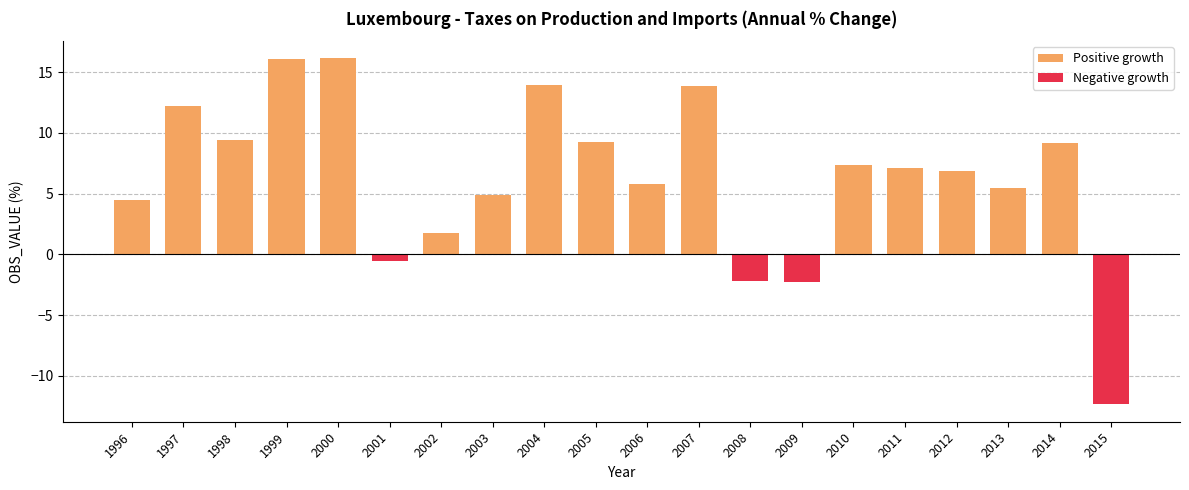

How many values are below zero?

4